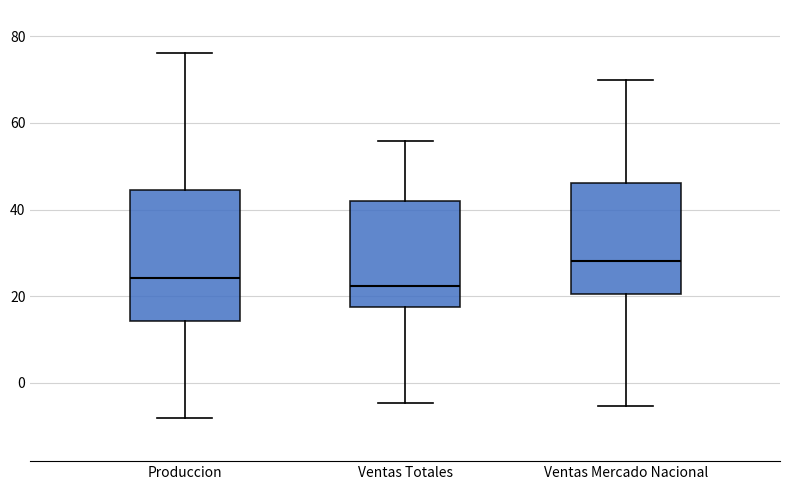

Where is the lower edge of the box for Ventas Totales on the y-axis? The values are not printed on the chart, so give them approximately, as read against the axis.

18